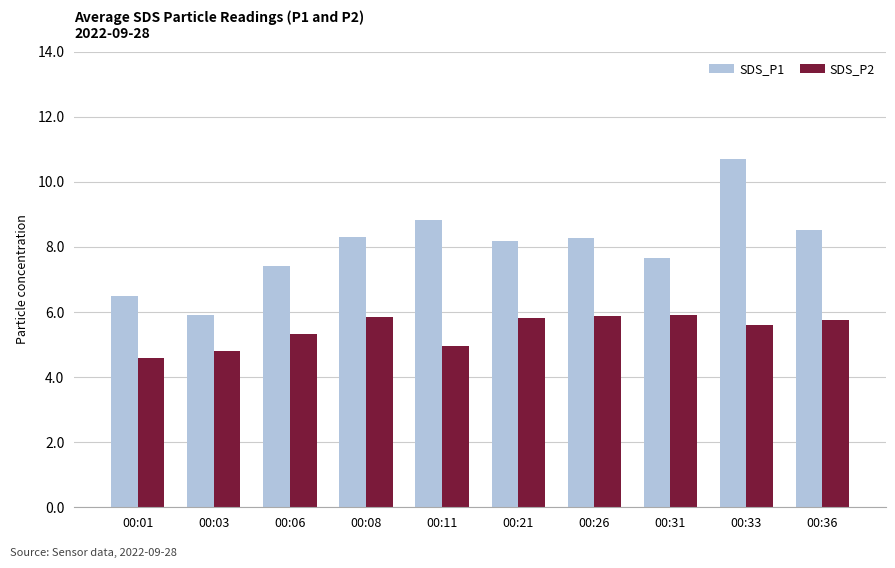

What are all the series names shown in the legend?

SDS_P1, SDS_P2